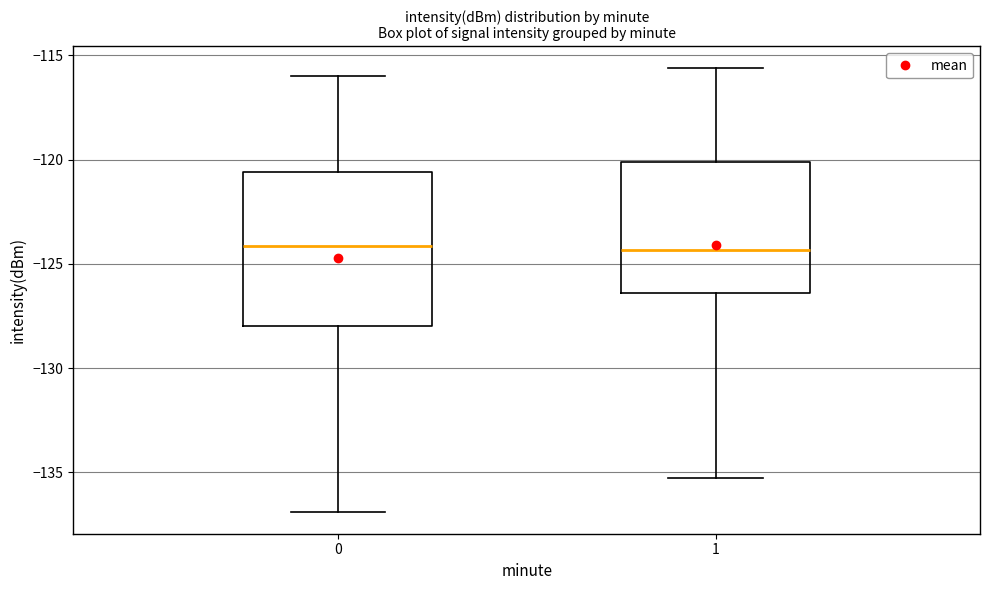

Which box is the tallest, from its lower edge to its upper edge?

0